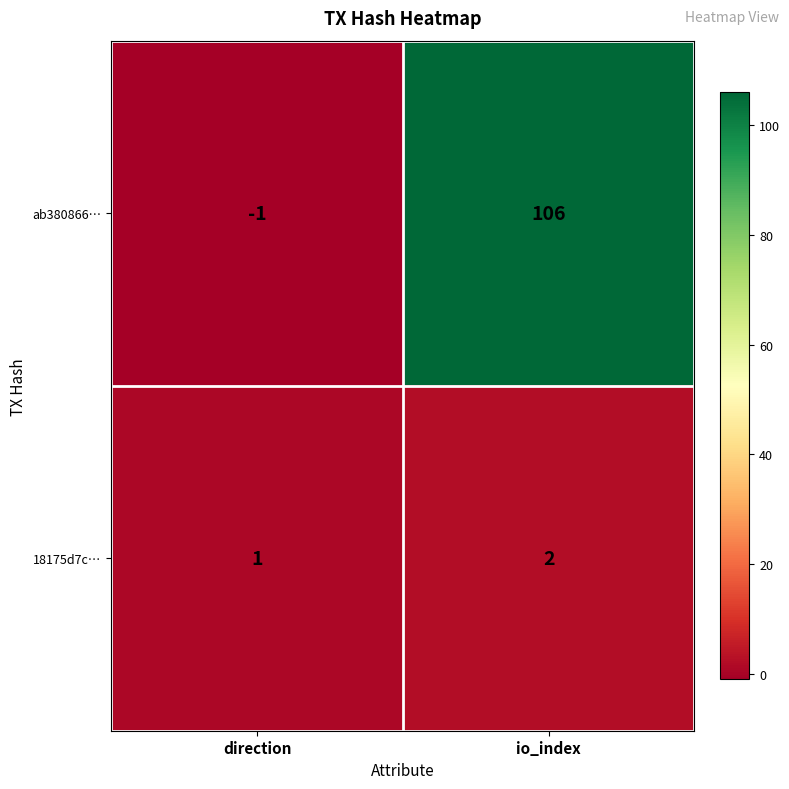

Is it true that 18175d7c… equals 0 at direction?

False